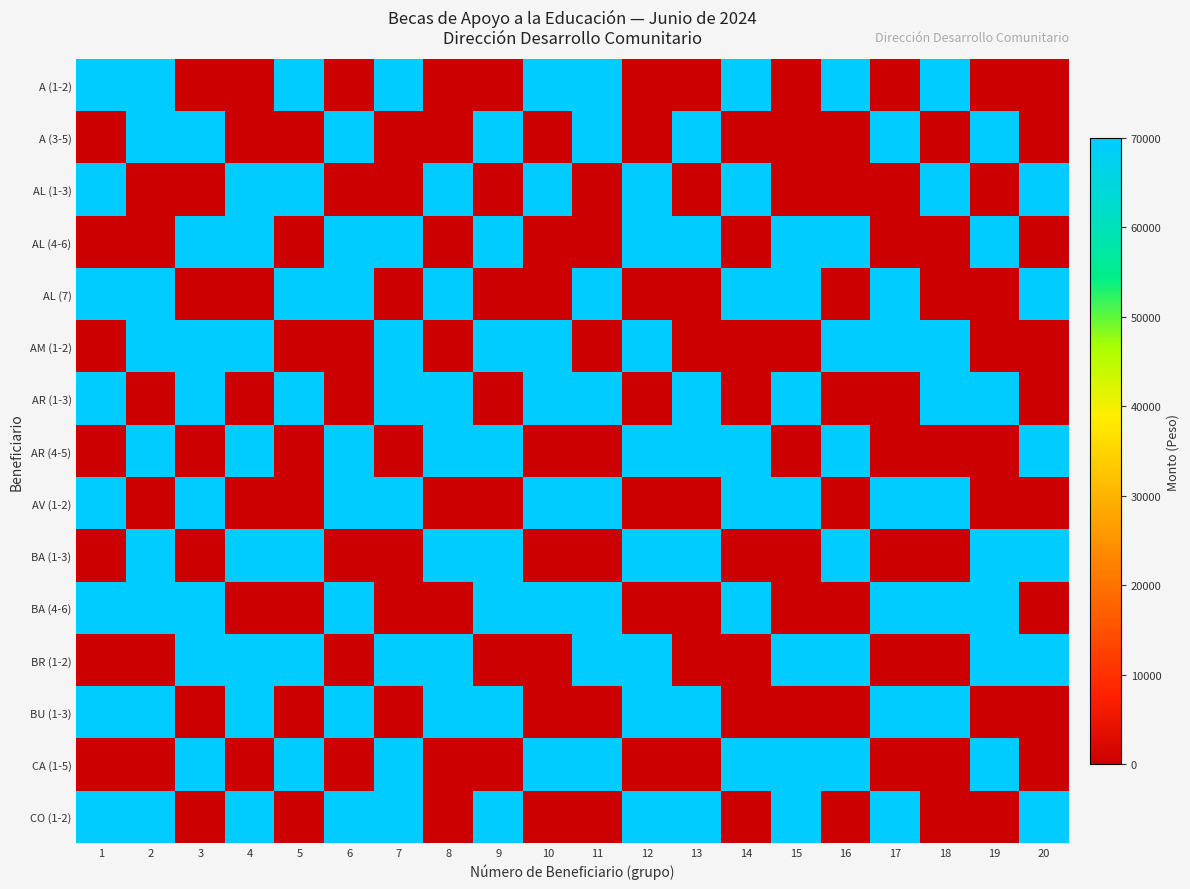

Reading left to right, extract all data points from this chart.

A (1-2): 1=70000	2=70000	3=0	4=0	5=70000	6=0	7=70000	8=0	9=0	10=70000	11=70000	12=0	13=0	14=70000	15=0	16=70000	17=0	18=70000	19=0	20=0
A (3-5): 1=0	2=70000	3=70000	4=0	5=0	6=70000	7=0	8=0	9=70000	10=0	11=70000	12=0	13=70000	14=0	15=0	16=0	17=70000	18=0	19=70000	20=0
AL (1-3): 1=70000	2=0	3=0	4=70000	5=70000	6=0	7=0	8=70000	9=0	10=70000	11=0	12=70000	13=0	14=70000	15=0	16=0	17=0	18=70000	19=0	20=70000
AL (4-6): 1=0	2=0	3=70000	4=70000	5=0	6=70000	7=70000	8=0	9=70000	10=0	11=0	12=70000	13=70000	14=0	15=70000	16=70000	17=0	18=0	19=70000	20=0
AL (7): 1=70000	2=70000	3=0	4=0	5=70000	6=70000	7=0	8=70000	9=0	10=0	11=70000	12=0	13=0	14=70000	15=70000	16=0	17=70000	18=0	19=0	20=70000
AM (1-2): 1=0	2=70000	3=70000	4=70000	5=0	6=0	7=70000	8=0	9=70000	10=70000	11=0	12=70000	13=0	14=0	15=0	16=70000	17=70000	18=70000	19=0	20=0
AR (1-3): 1=70000	2=0	3=70000	4=0	5=70000	6=0	7=70000	8=70000	9=0	10=70000	11=70000	12=0	13=70000	14=0	15=70000	16=0	17=0	18=70000	19=70000	20=0
AR (4-5): 1=0	2=70000	3=0	4=70000	5=0	6=70000	7=0	8=70000	9=70000	10=0	11=0	12=70000	13=70000	14=70000	15=0	16=70000	17=0	18=0	19=0	20=70000
AV (1-2): 1=70000	2=0	3=70000	4=0	5=0	6=70000	7=70000	8=0	9=0	10=70000	11=70000	12=0	13=0	14=70000	15=70000	16=0	17=70000	18=70000	19=0	20=0
BA (1-3): 1=0	2=70000	3=0	4=70000	5=70000	6=0	7=0	8=70000	9=70000	10=0	11=0	12=70000	13=70000	14=0	15=0	16=70000	17=0	18=0	19=70000	20=70000
BA (4-6): 1=70000	2=70000	3=70000	4=0	5=0	6=70000	7=0	8=0	9=70000	10=70000	11=70000	12=0	13=0	14=70000	15=0	16=0	17=70000	18=70000	19=70000	20=0
BR (1-2): 1=0	2=0	3=70000	4=70000	5=70000	6=0	7=70000	8=70000	9=0	10=0	11=70000	12=70000	13=0	14=0	15=70000	16=70000	17=0	18=0	19=70000	20=70000
BU (1-3): 1=70000	2=70000	3=0	4=70000	5=0	6=70000	7=0	8=70000	9=70000	10=0	11=0	12=70000	13=70000	14=0	15=0	16=0	17=70000	18=70000	19=0	20=0
CA (1-5): 1=0	2=0	3=70000	4=0	5=70000	6=0	7=70000	8=0	9=0	10=70000	11=70000	12=0	13=0	14=70000	15=70000	16=70000	17=0	18=0	19=70000	20=0
CO (1-2): 1=70000	2=70000	3=0	4=70000	5=0	6=70000	7=70000	8=0	9=70000	10=0	11=0	12=70000	13=70000	14=0	15=70000	16=0	17=70000	18=0	19=0	20=70000